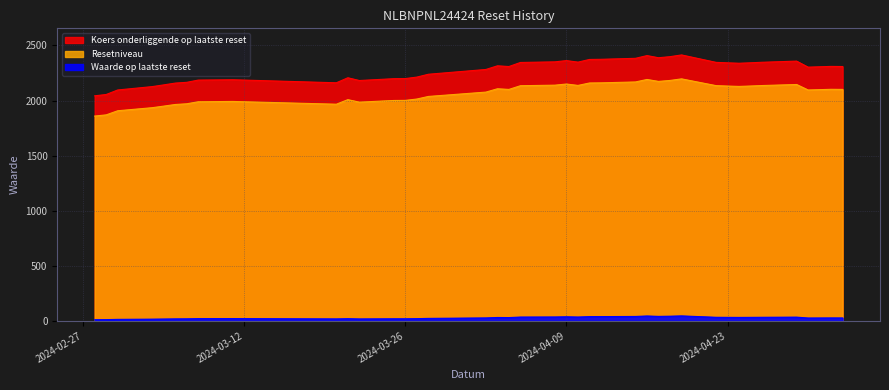

How many interior local peaks does the Resetniveau series have?

8